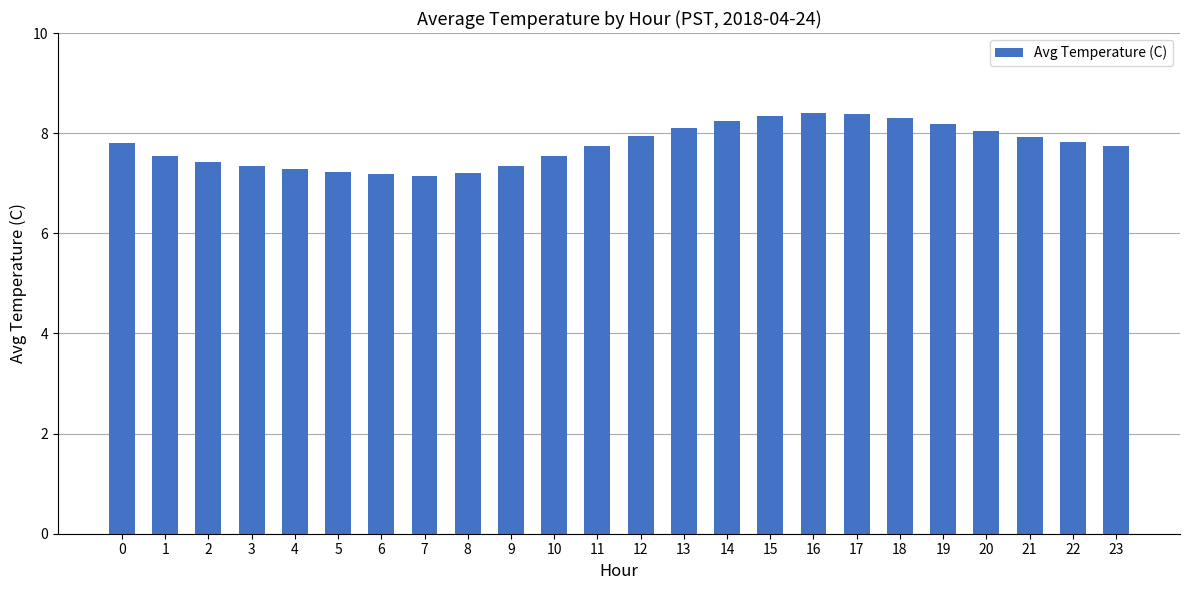

What is the maximum value shown in the chart?

8.4